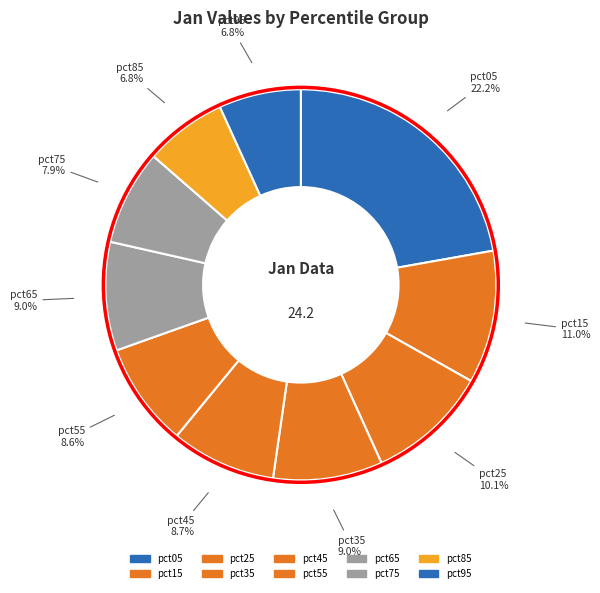

Rank the categories by value from highest to lowest.

pct05, pct15, pct25, pct35, pct65, pct45, pct55, pct75, pct95, pct85